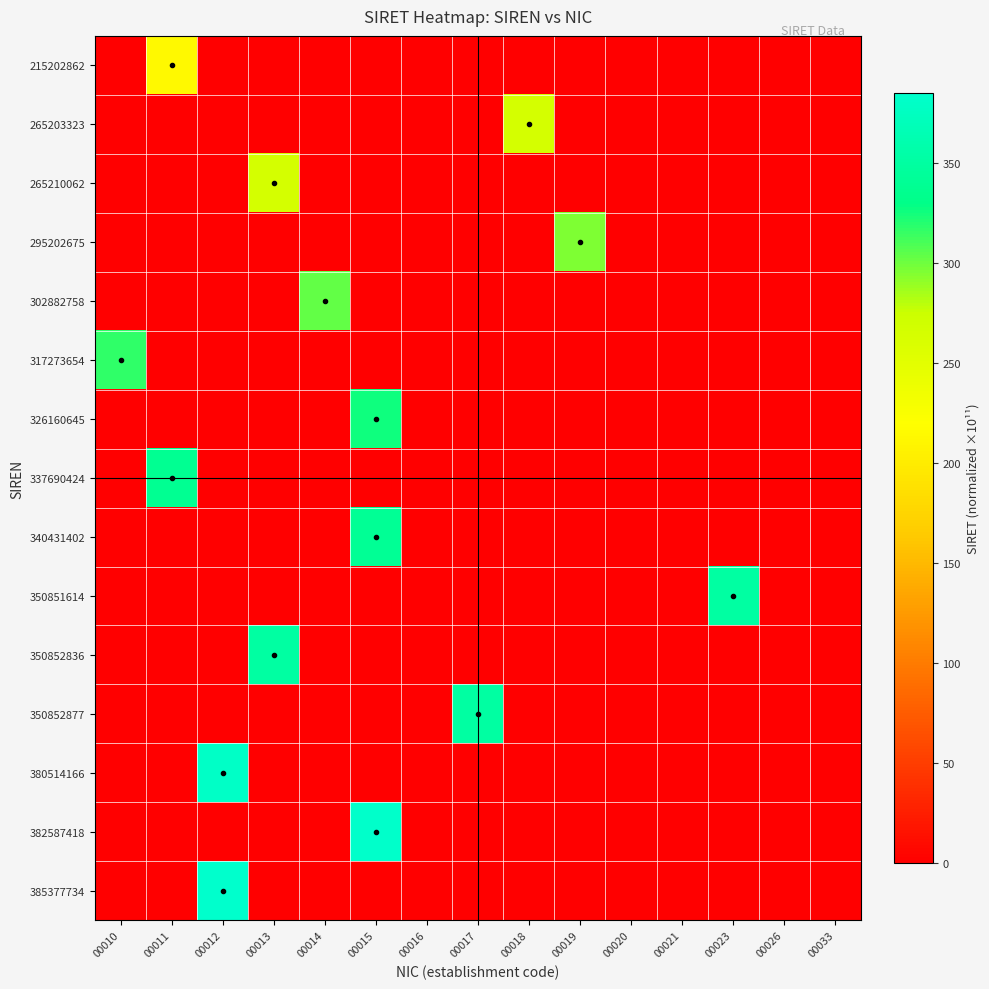

What is the total value across all series at 00012?

765.9